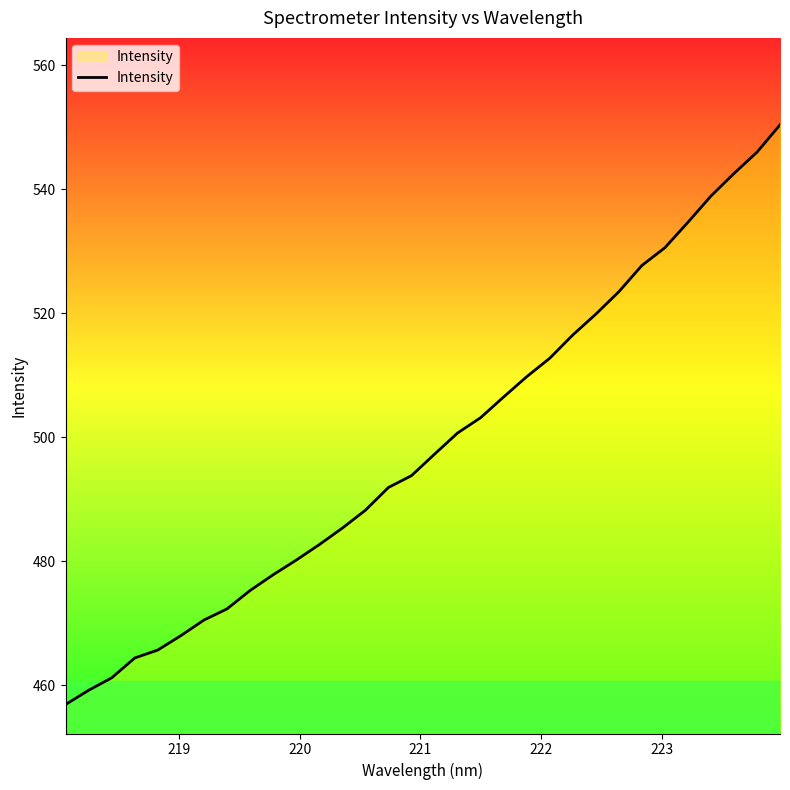

What is the minimum value shown in the chart?

456.9